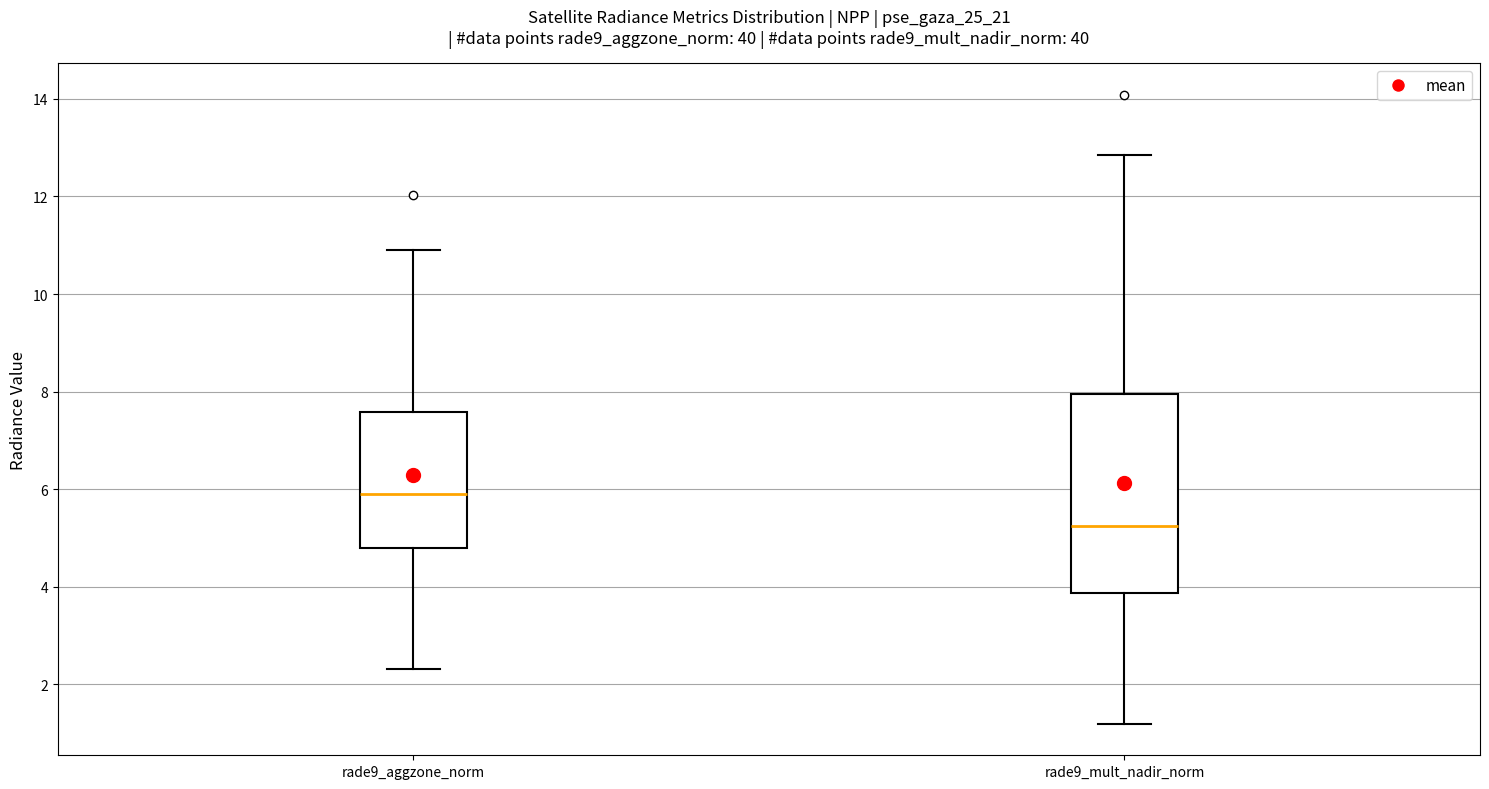

Reading left to right, transcribe this box plot: for each box, give where its median line is, the range the box spans, and where its two whiskers end, as read against the y-axis. The values are not printed on the chart, so give them approximately, as read against the axis.

rade9_aggzone_norm: median 5.8, box 4.8 to 7.6, whiskers 2.4 to 11.0
rade9_mult_nadir_norm: median 5.2, box 3.8 to 8.0, whiskers 1.2 to 12.8